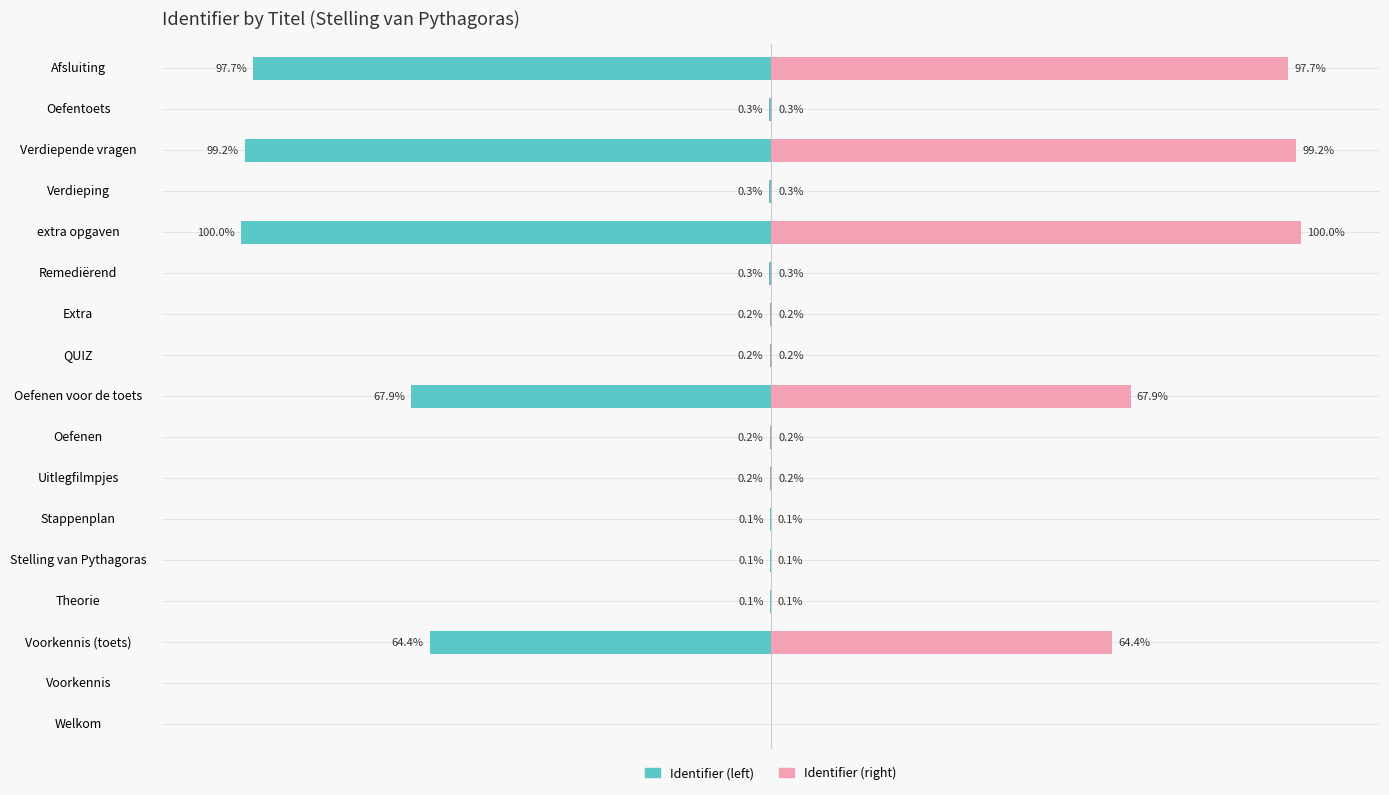

The Identifier (left) series shows -0.5 at Remediërend. True or false?

False